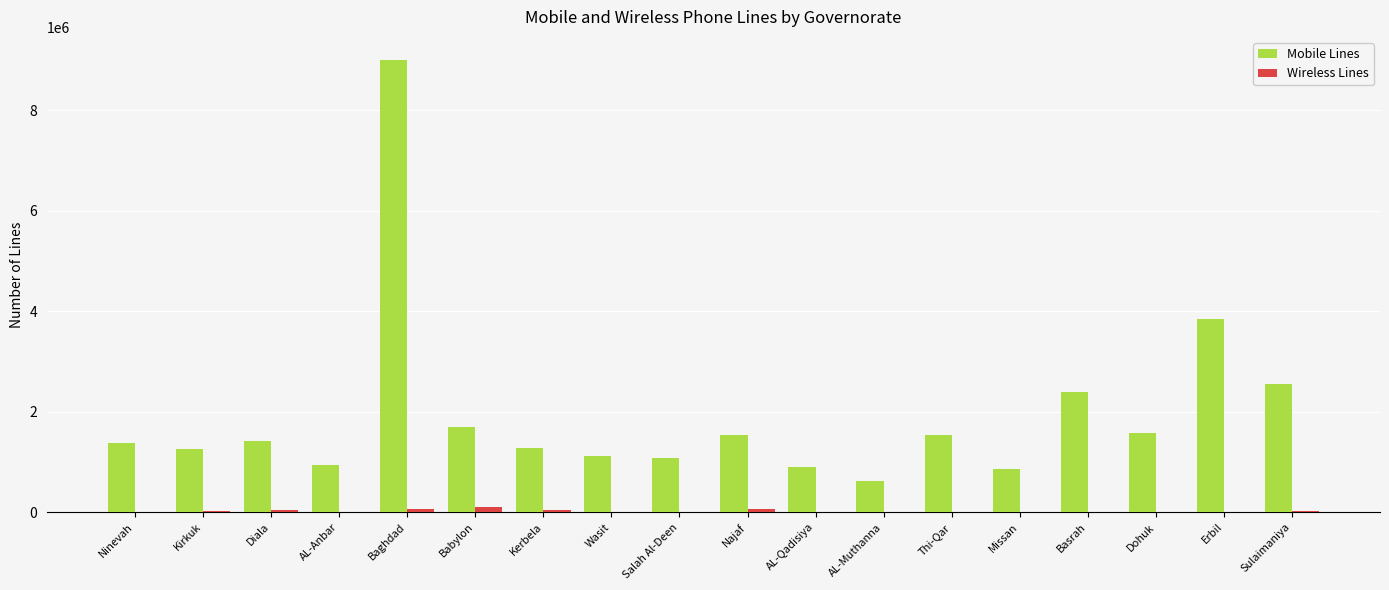

What is the sum of all Mobile Lines values?

34957526